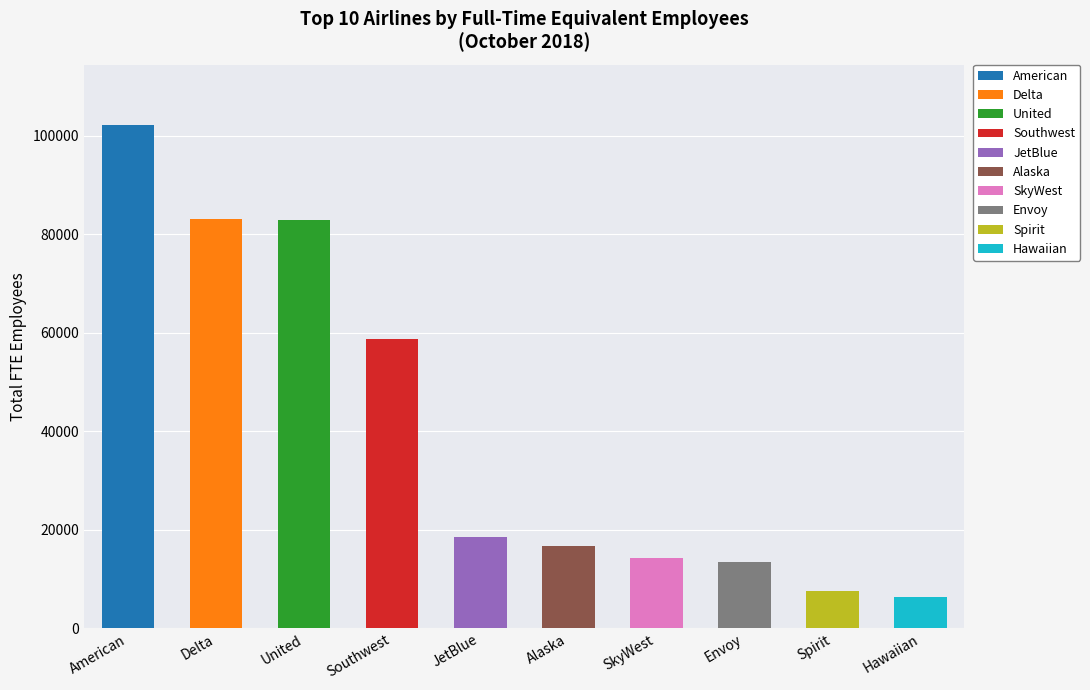

What is the difference between the second highest and second lowest values?

75544